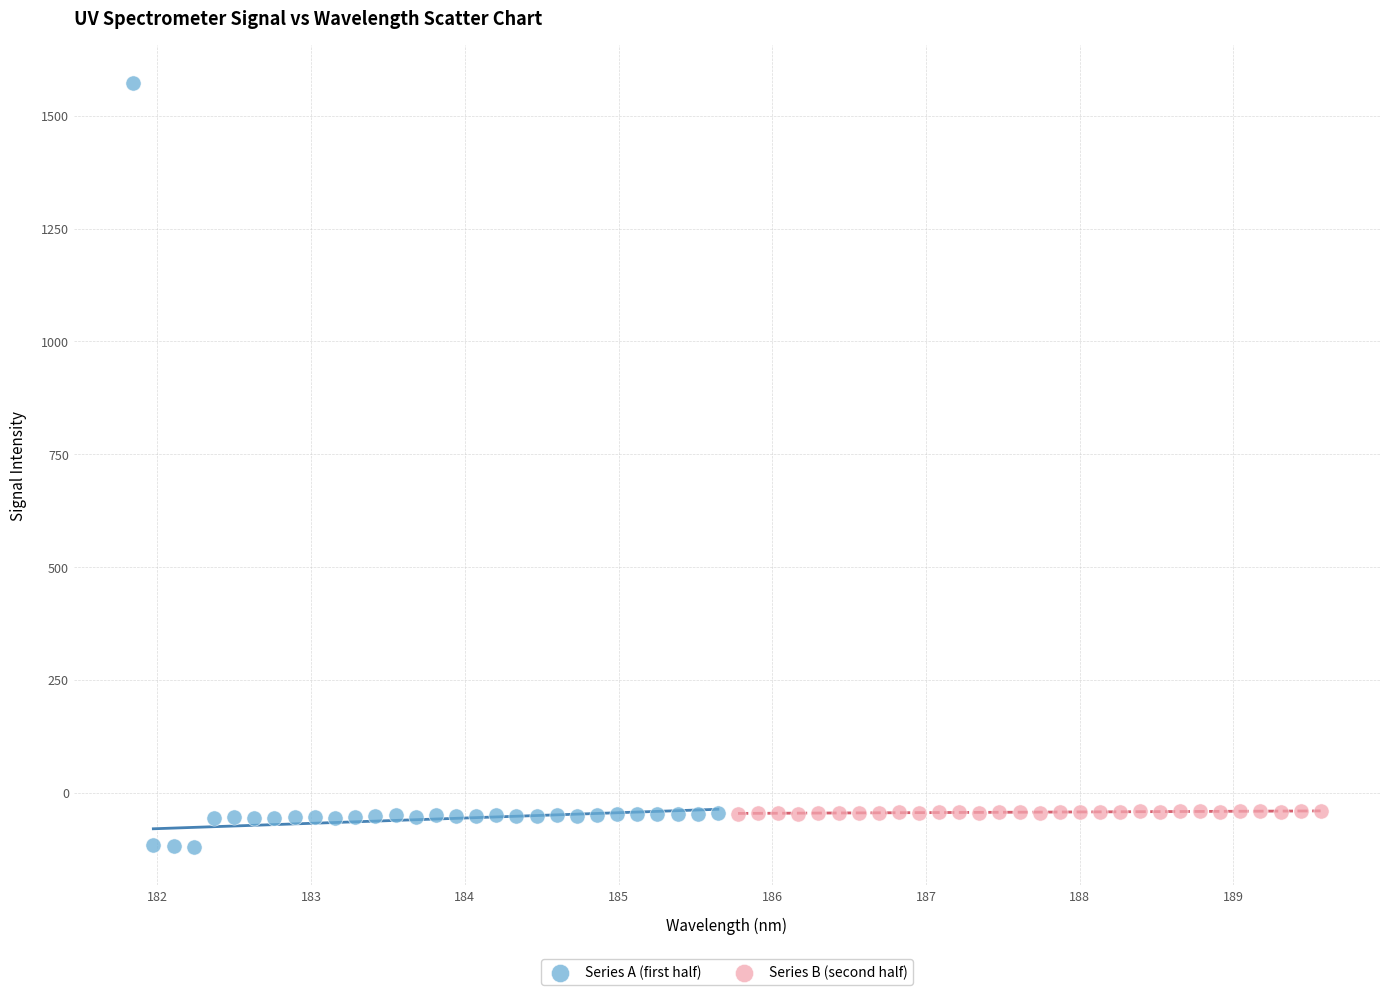

Which series has the largest Y range (max minus min)?

Series A (first half)